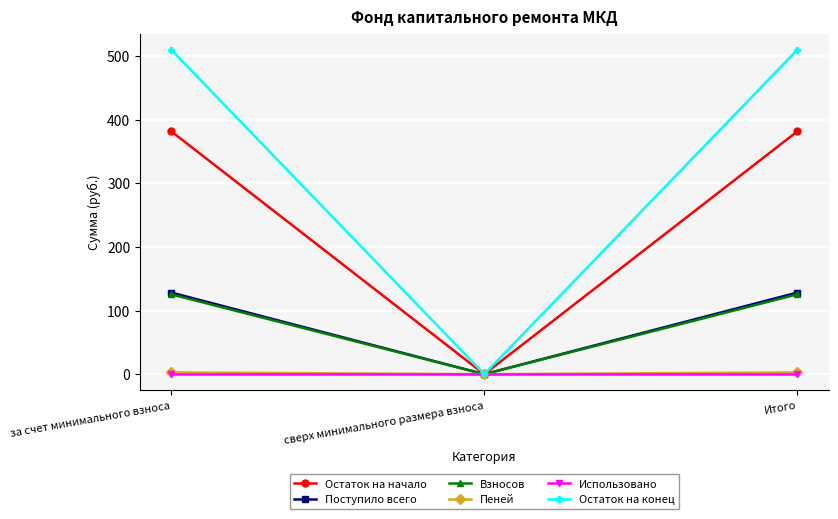

What is the difference between the maximum and minimum values in the Остаток на конец series?

509.6